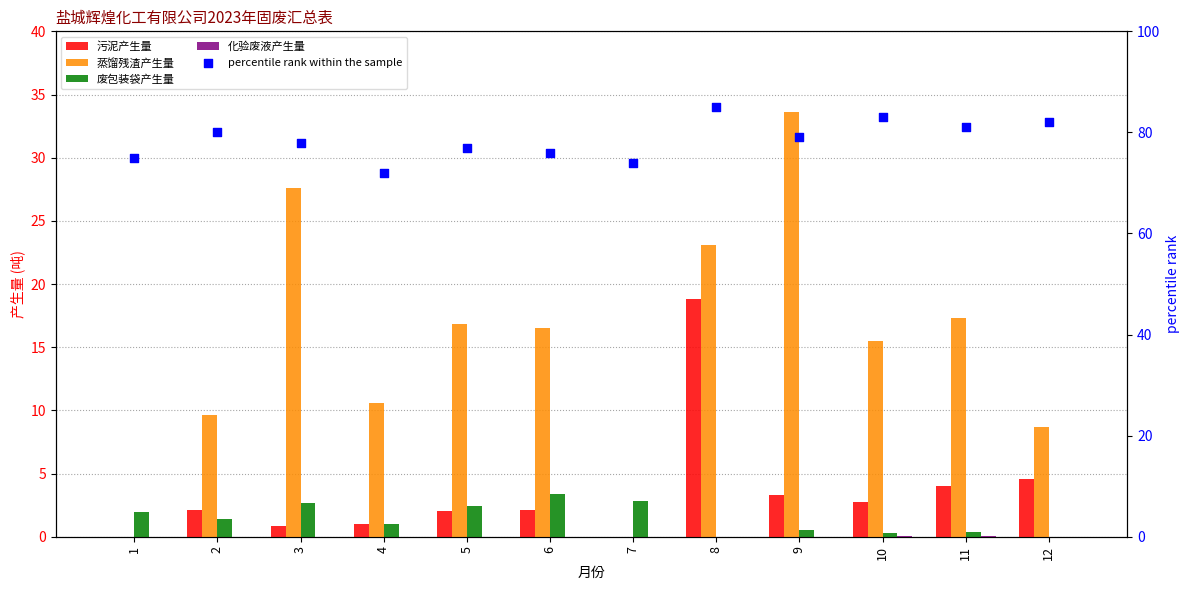

Which series has the largest total across all categories?

percentile rank within the sample